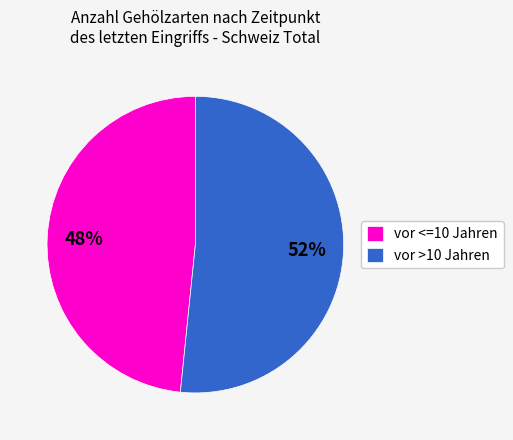

How many segments does this pie chart have?

2